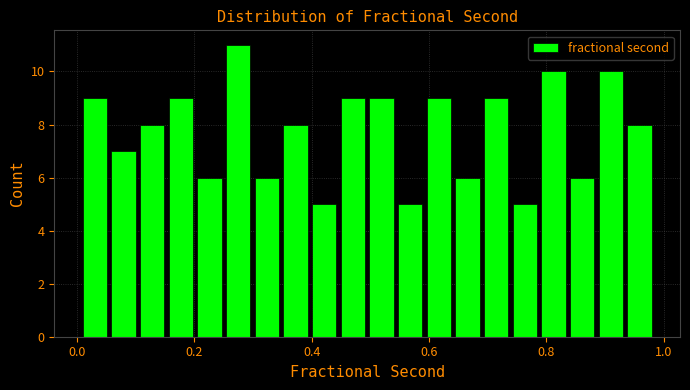

Read against the x-axis, roughly where is the centre of the tallest bar?

0.28